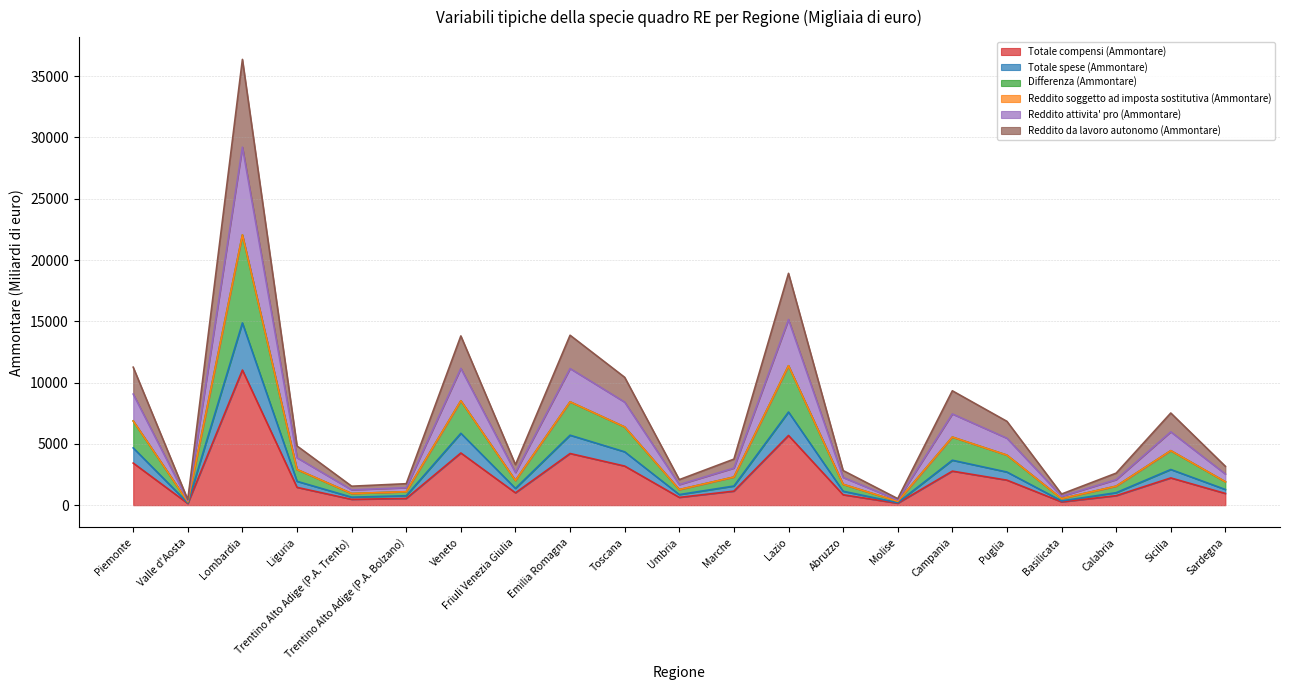

True or false: Totale spese (Ammontare) and Totale compensi (Ammontare) intersect in this chart.

False